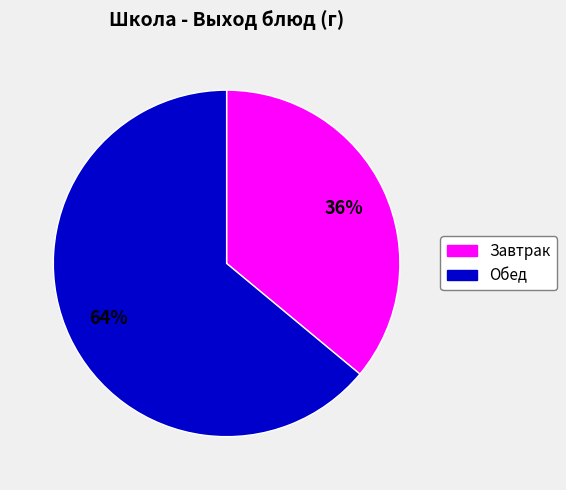

Is there any slice that represents more than half of the pie?

Yes